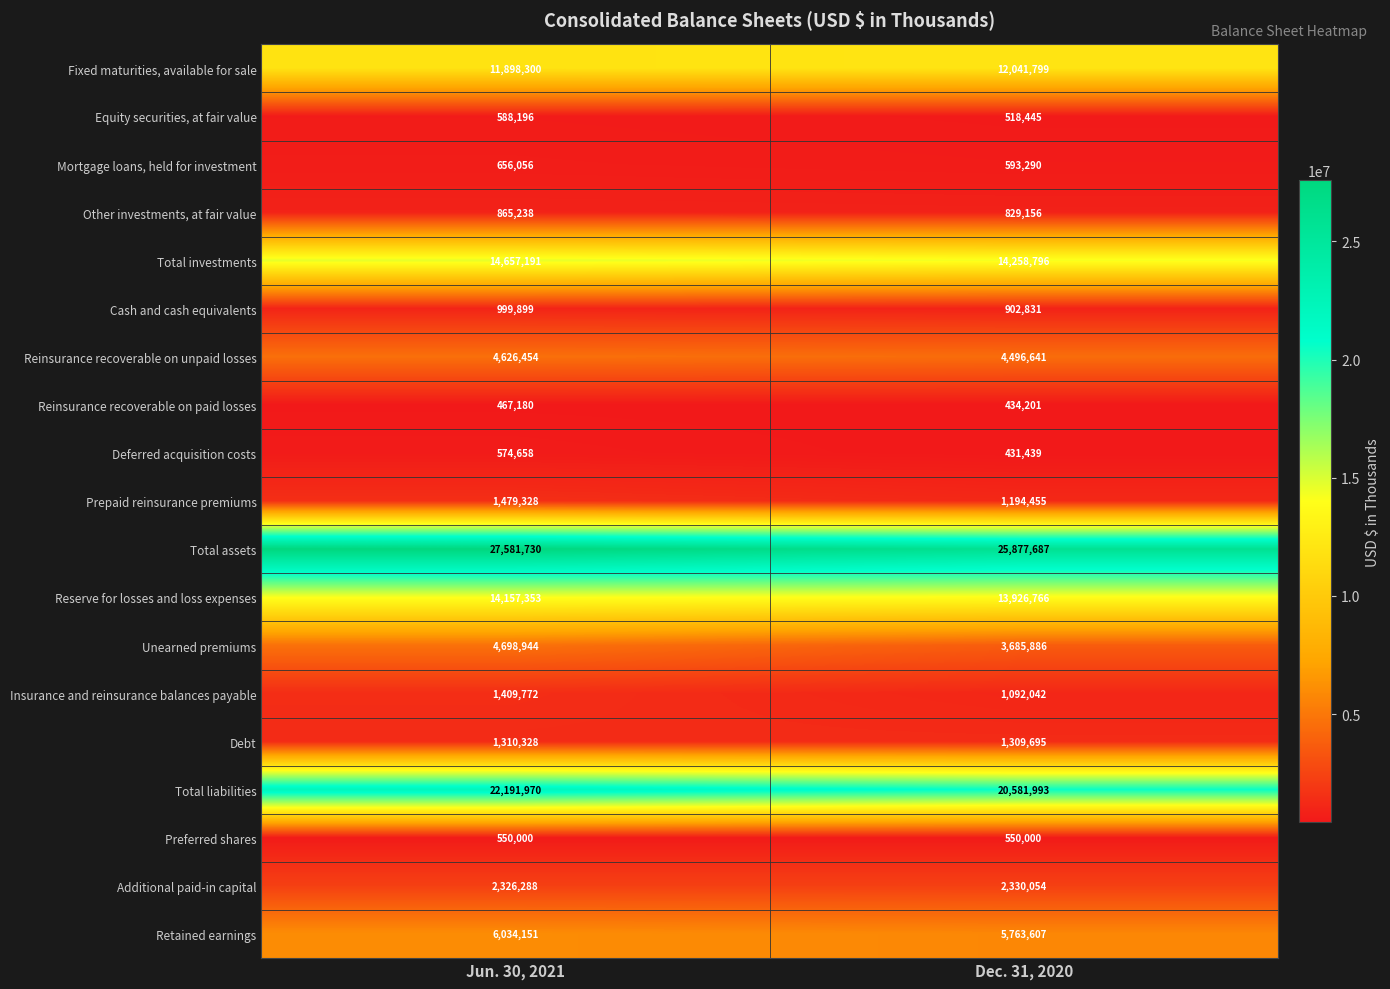

Which series has the largest total across all categories?

Total assets